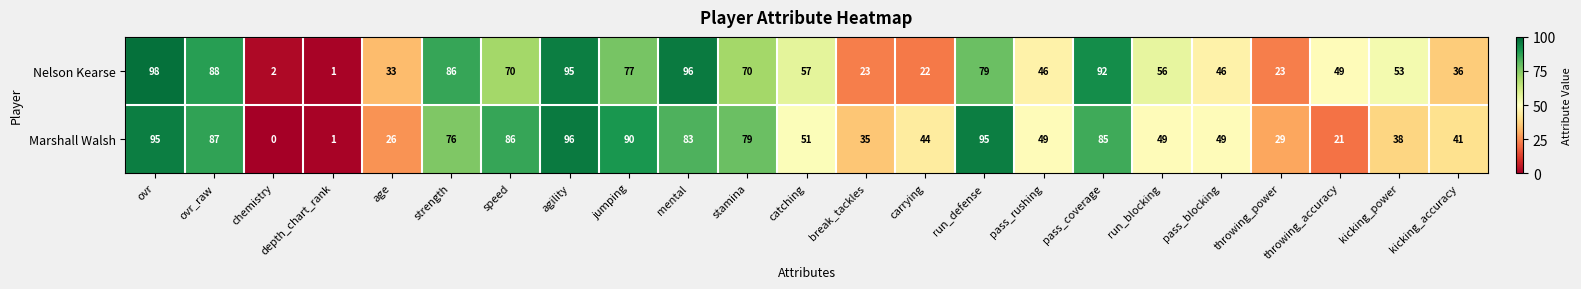

At catching, list the series in order from largest to smallest.

Nelson Kearse, Marshall Walsh